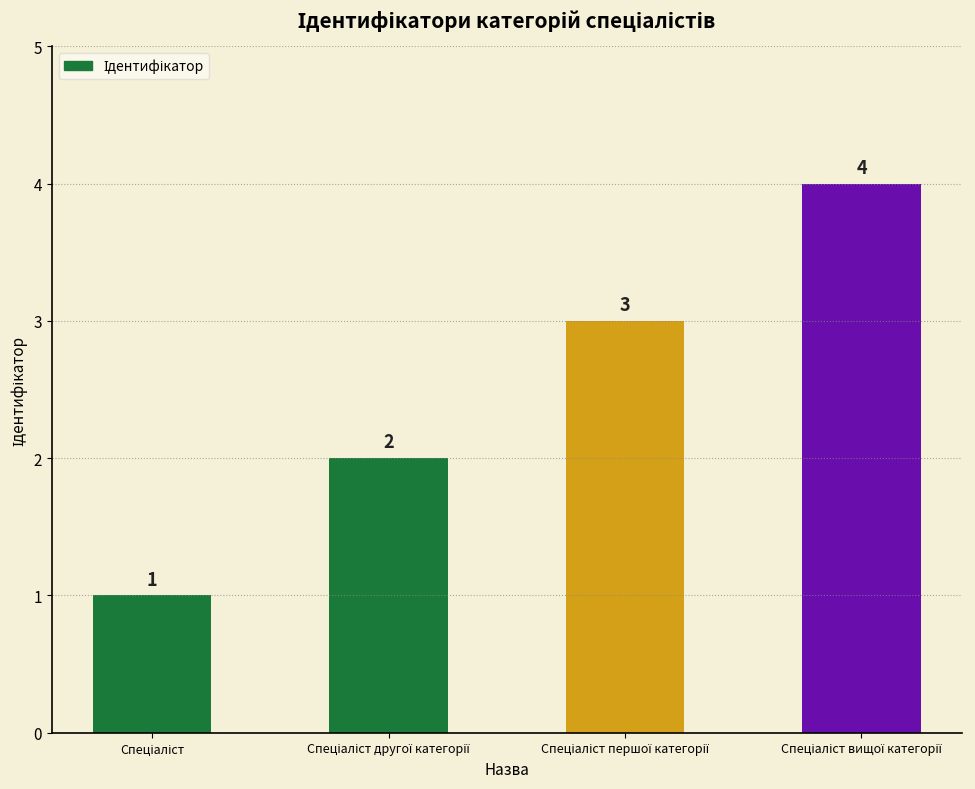

What is the difference between the maximum and minimum values?

3